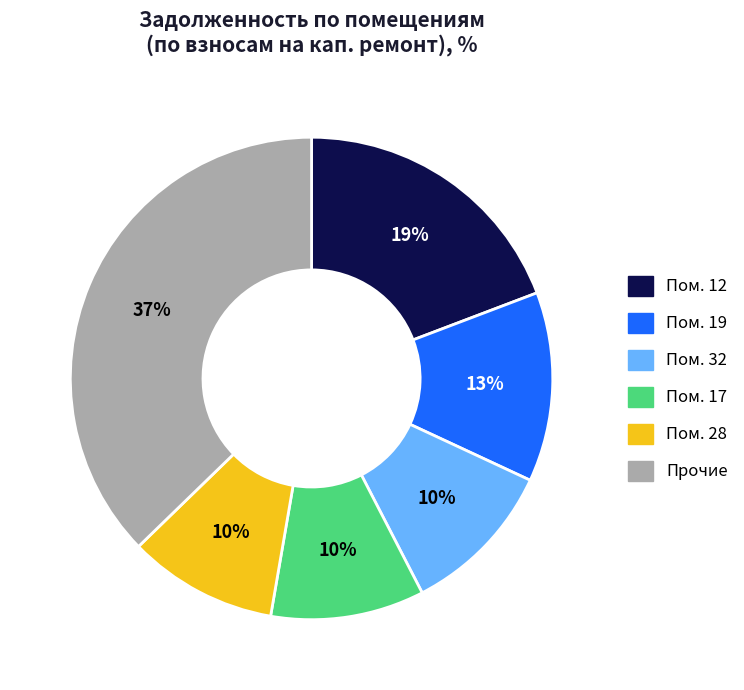

How many slices are in this pie chart?

6